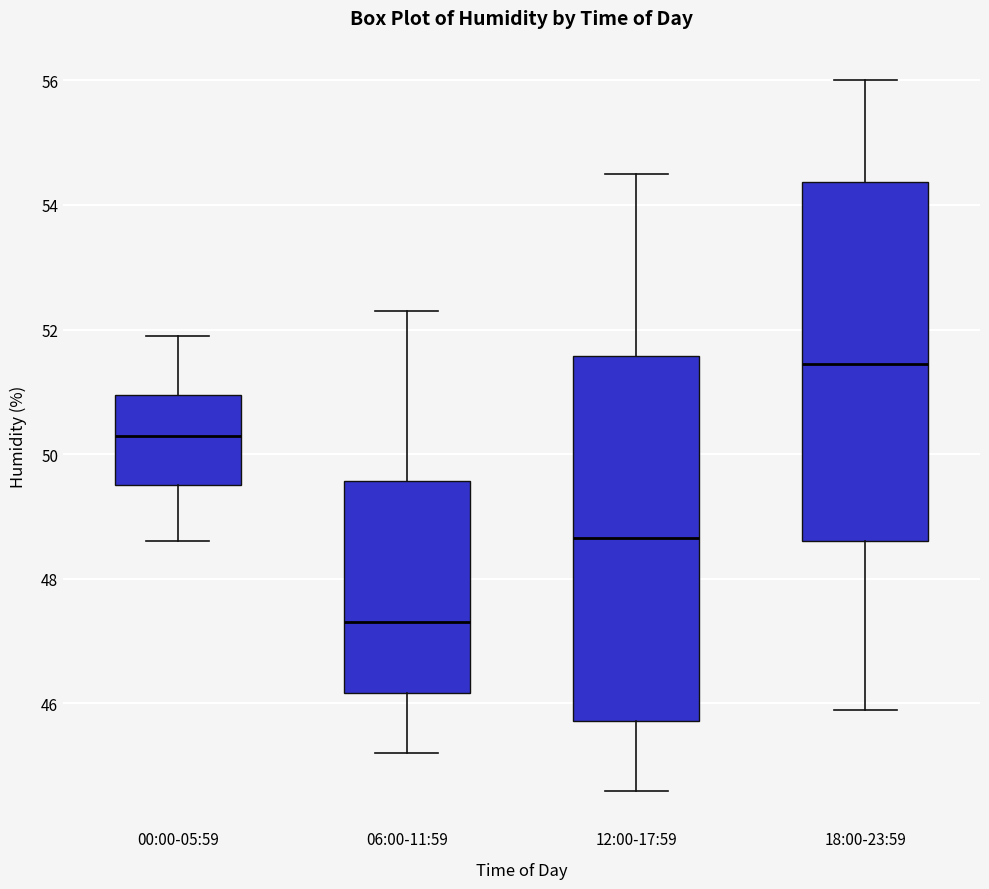

Reading left to right, read every box against the y-axis: the position of its median line, the range the box covers, and the ends of its whiskers. The values are not printed on the chart, so give them approximately, as read against the axis.

00:00-05:59: median 50.4, box 49.6 to 51.0, whiskers 48.6 to 52.0
06:00-11:59: median 47.4, box 46.2 to 49.6, whiskers 45.2 to 52.4
12:00-17:59: median 48.6, box 45.8 to 51.6, whiskers 44.6 to 54.6
18:00-23:59: median 51.4, box 48.6 to 54.4, whiskers 46.0 to 56.0